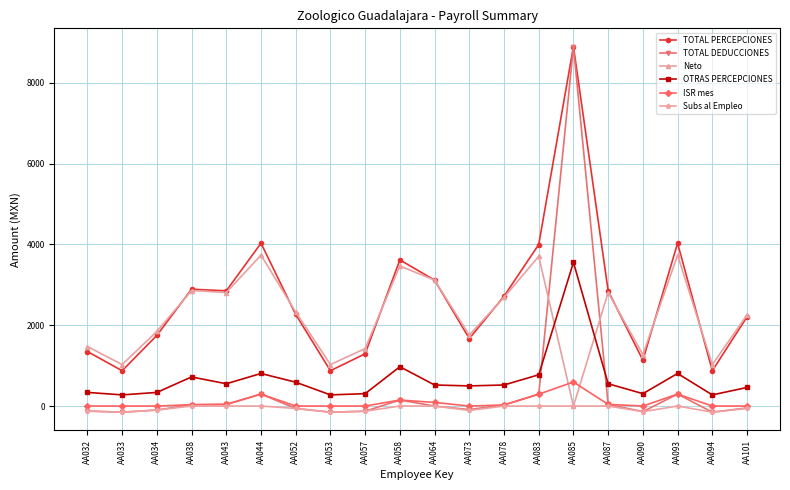

Which series has the widest spread of values?

TOTAL DEDUCCIONES